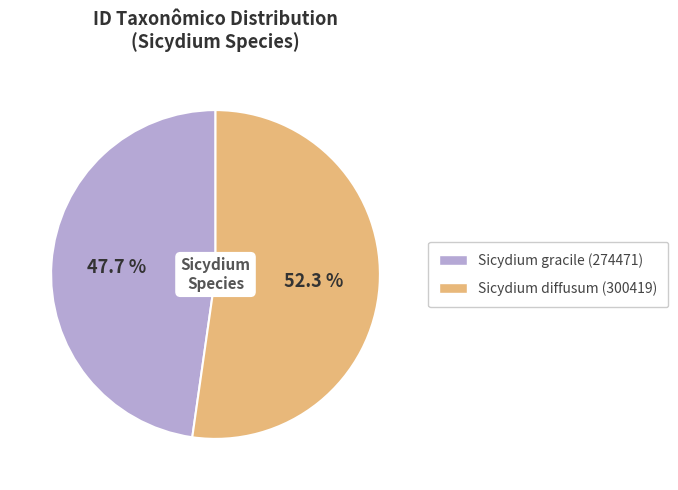

Rank the categories by value from lowest to highest.

Sicydium gracile (274471), Sicydium diffusum (300419)